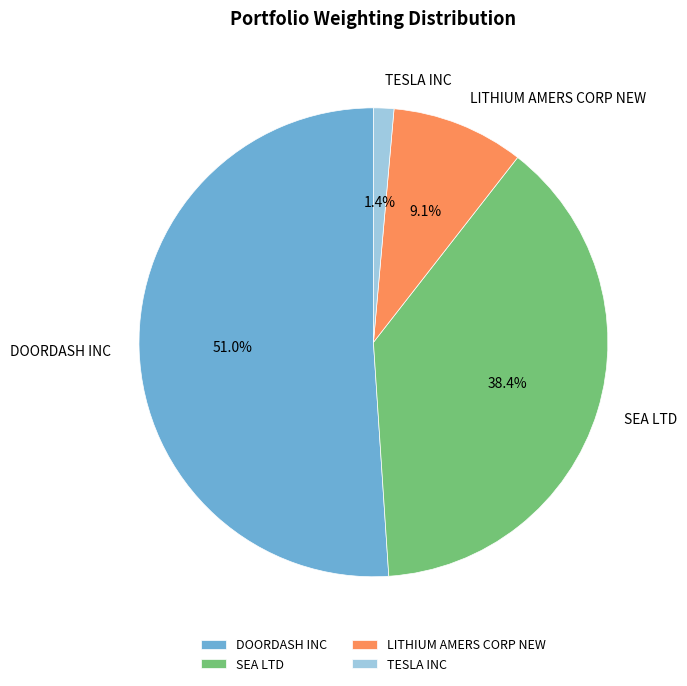

What percentage is the DOORDASH INC slice, to the nearest percent?

51%